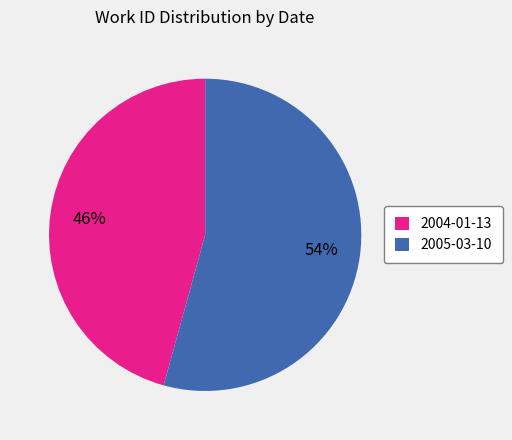

Rank the categories by value from lowest to highest.

2004-01-13, 2005-03-10